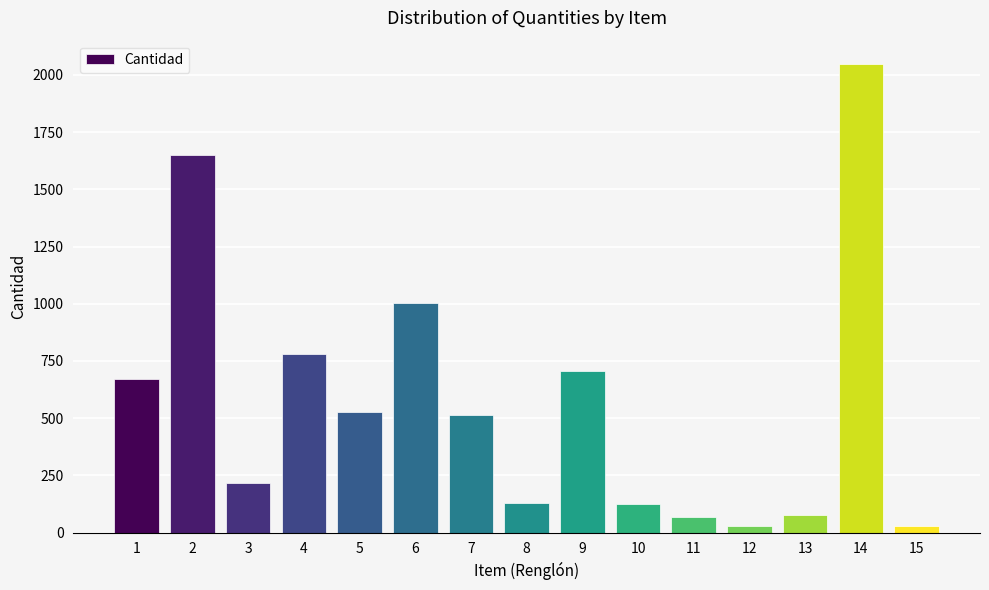

The value at 1 is 1116. True or false?

False